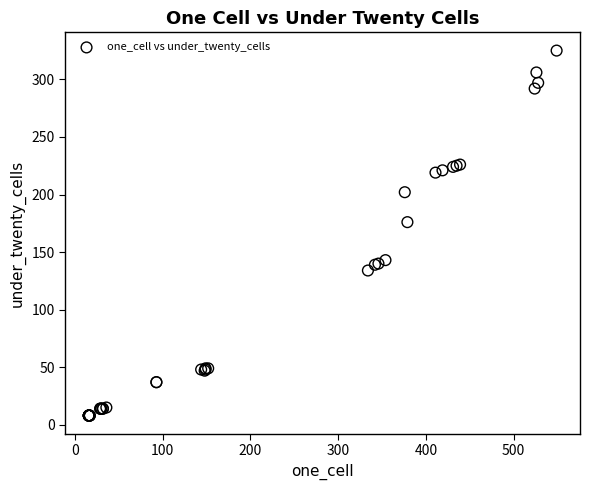

What Y value in the scatter plot is closest to 166?

176